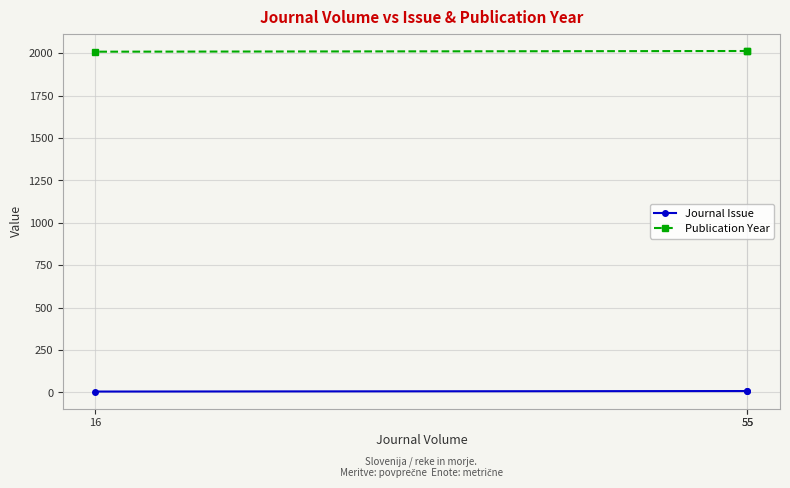

How many values in the Publication Year series are below 2013?

1